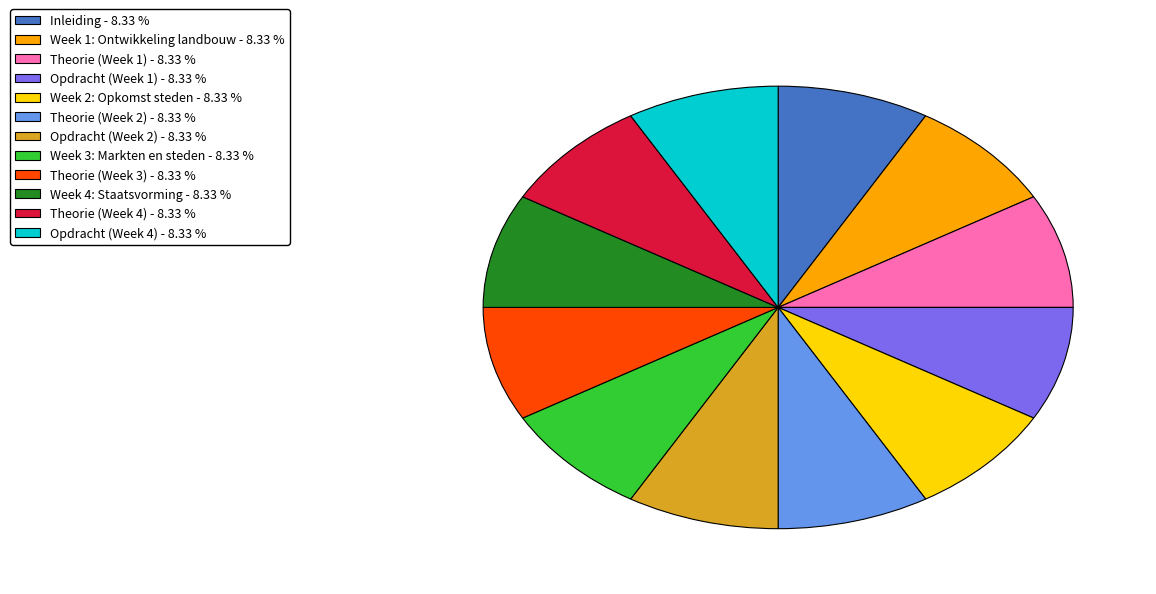

Does any single category account for the majority?

No